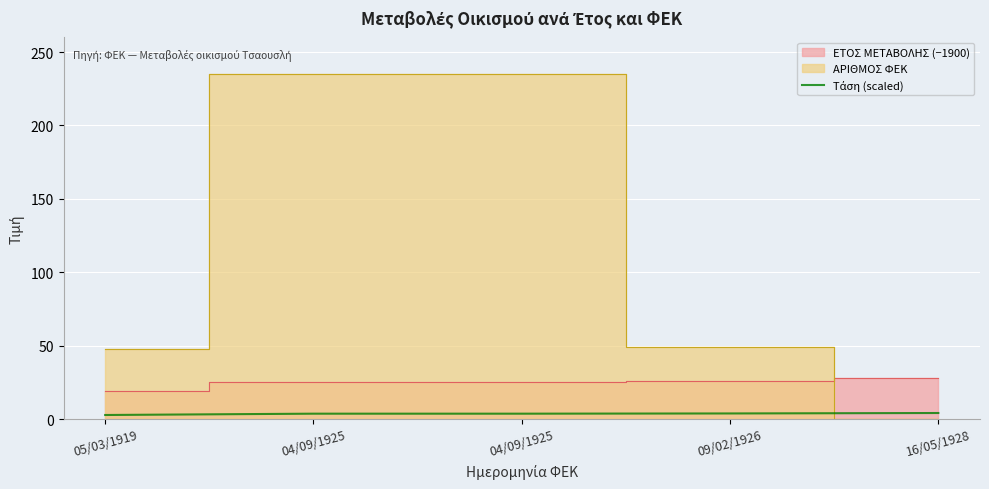

What is the label of the 1st point from the right?

16/05/1928